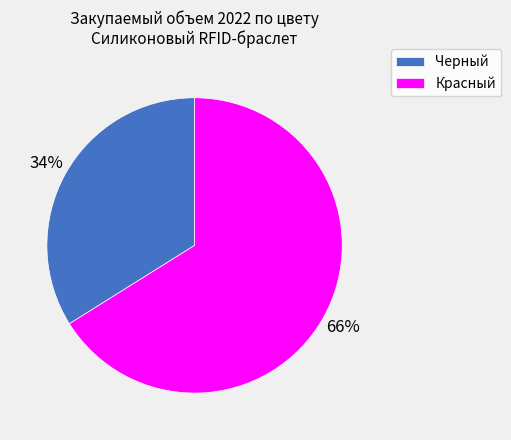

Which slice is the largest?

Красный